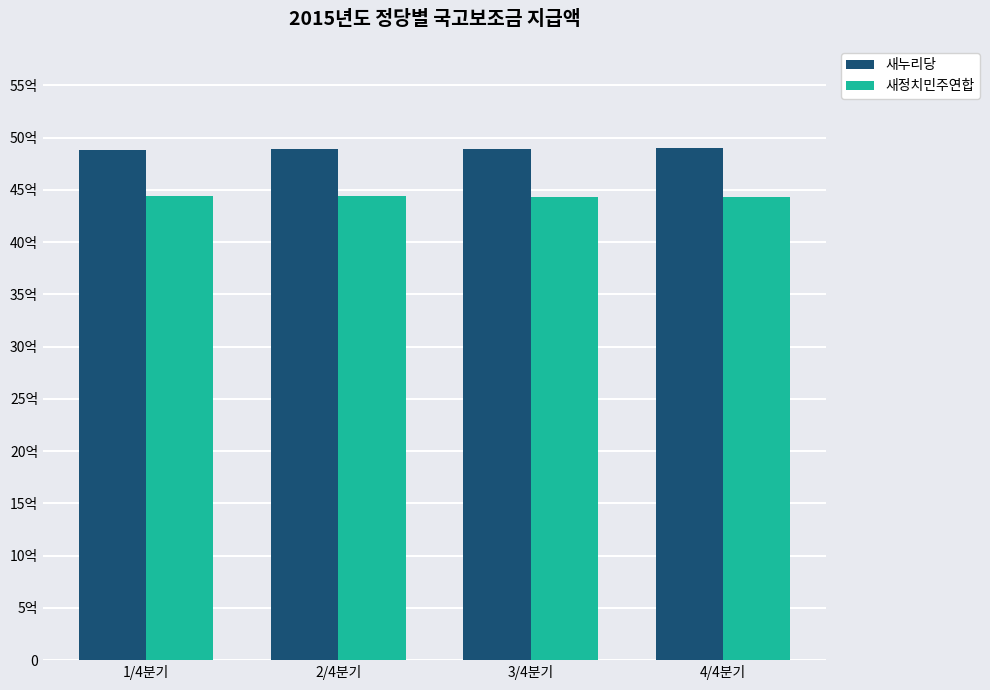

Are the bars horizontal?

No